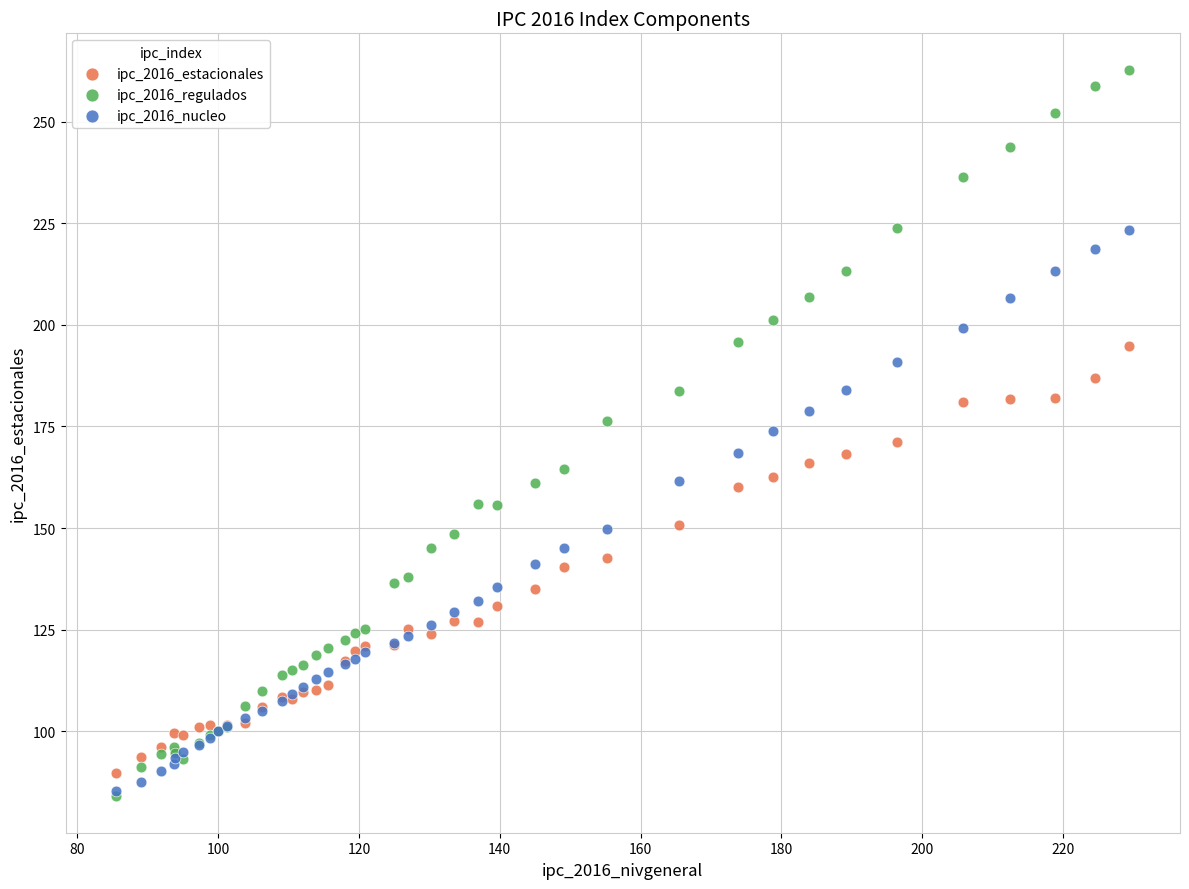

What are all the series names shown in the legend?

ipc_2016_estacionales, ipc_2016_regulados, ipc_2016_nucleo